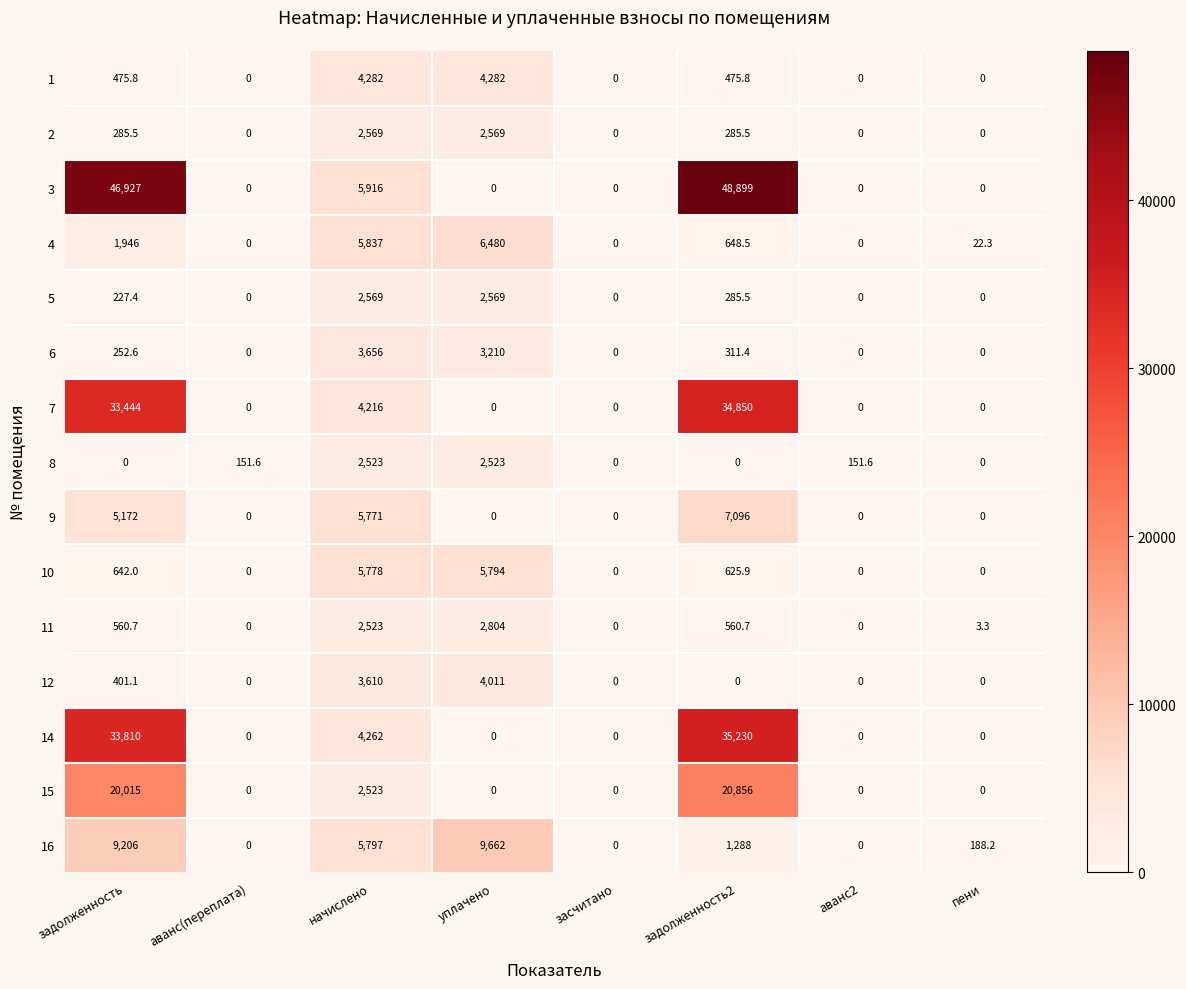

What is the total value across all series at задолженность2?

151412.3